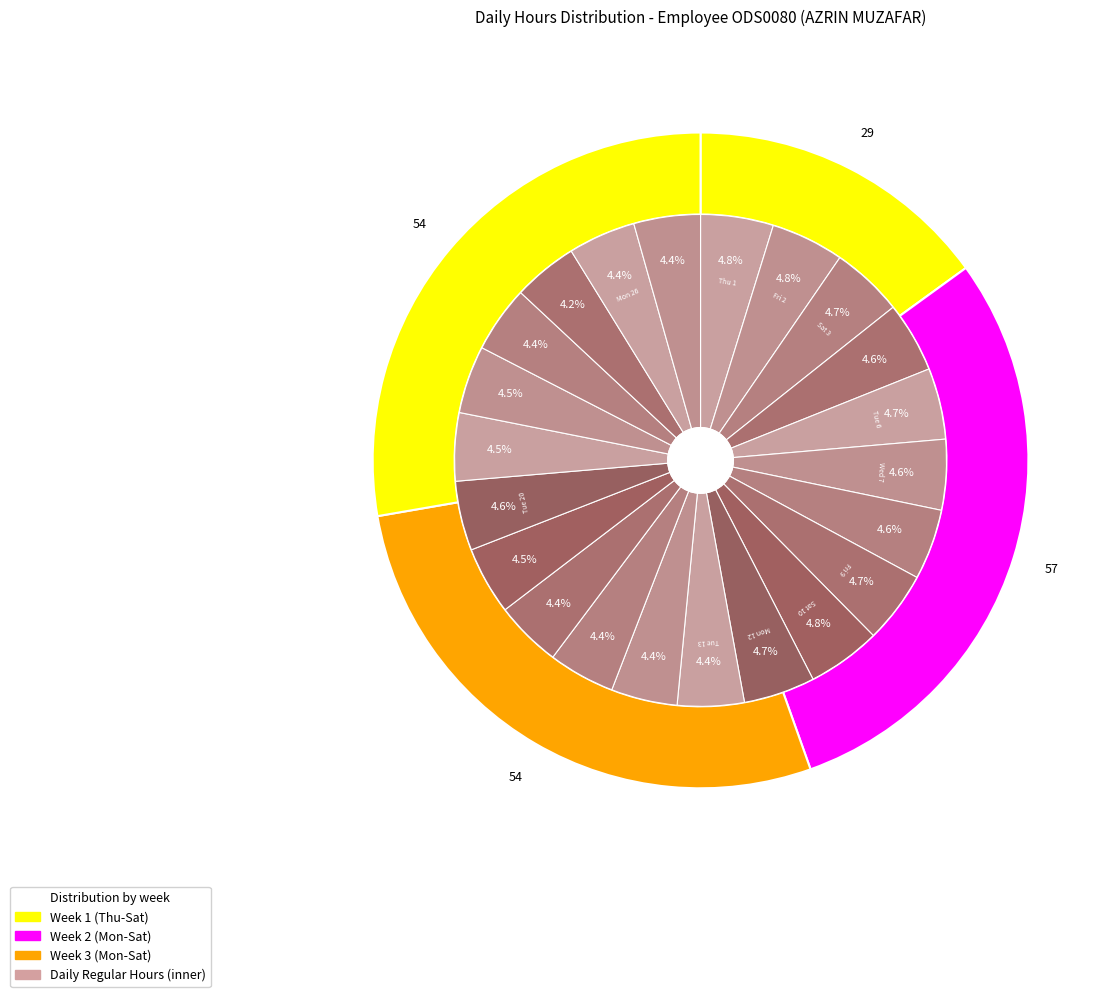

Combined, what portion of the pie is Fri 9 and Sat 17?

9.1%